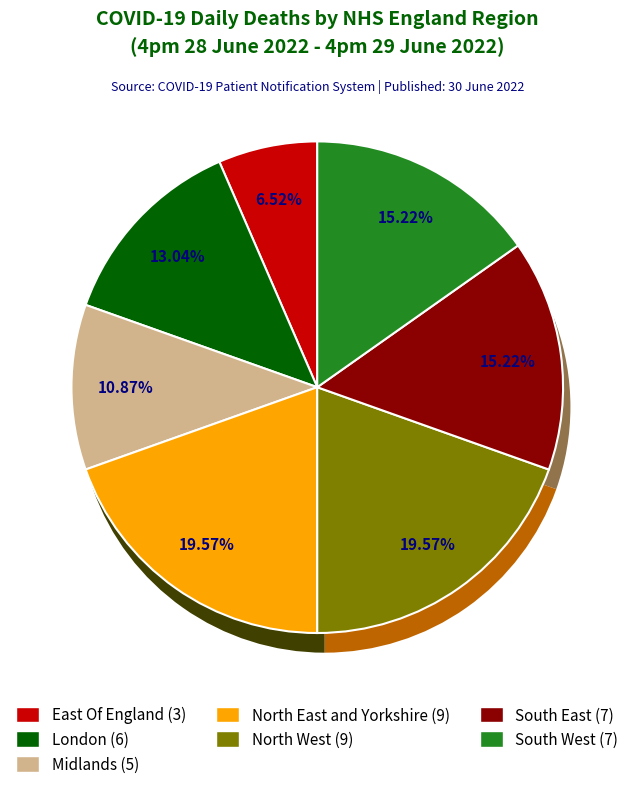

What is the ratio of the value at South East to the value at Midlands?

1.4